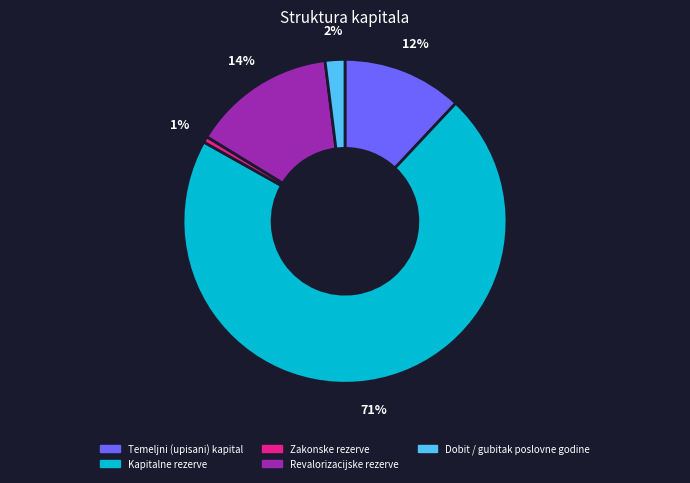

Is it true that Temeljni (upisani) kapital is 2% of the pie?

False